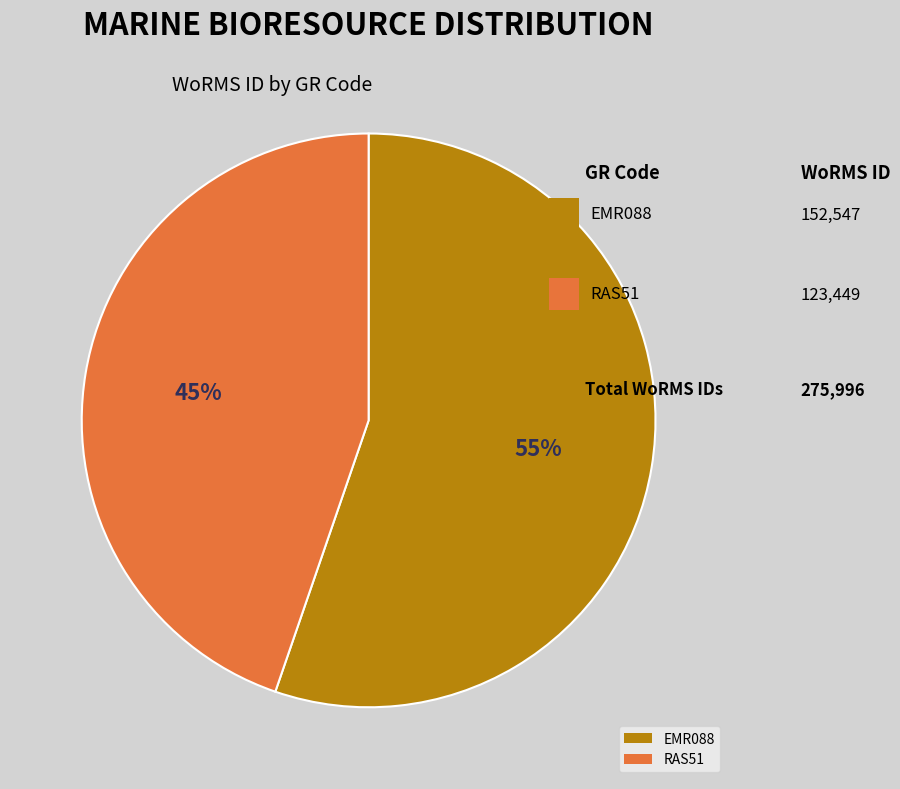

Between RAS51 and EMR088, which is larger?

EMR088